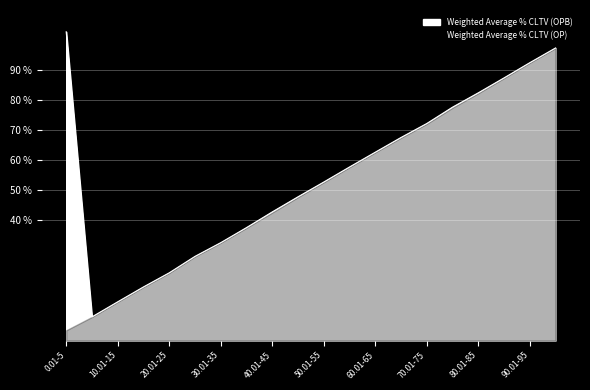

How many data points are less than 57?

10